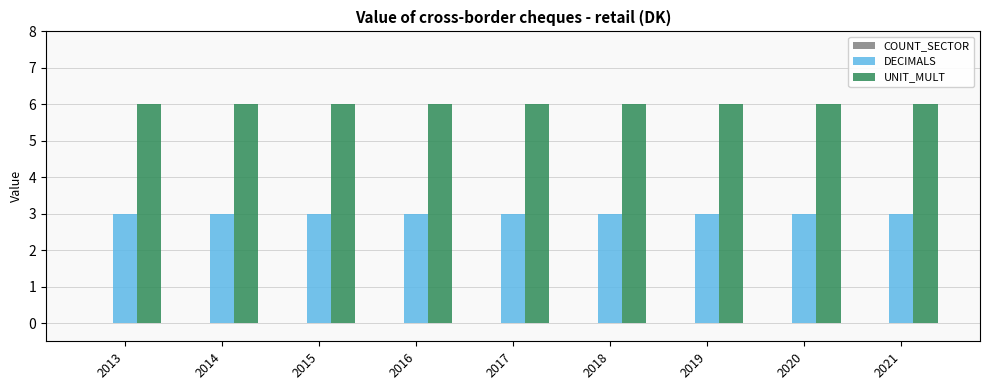

What is the value of the DECIMALS bar at the 1st from the left?

3